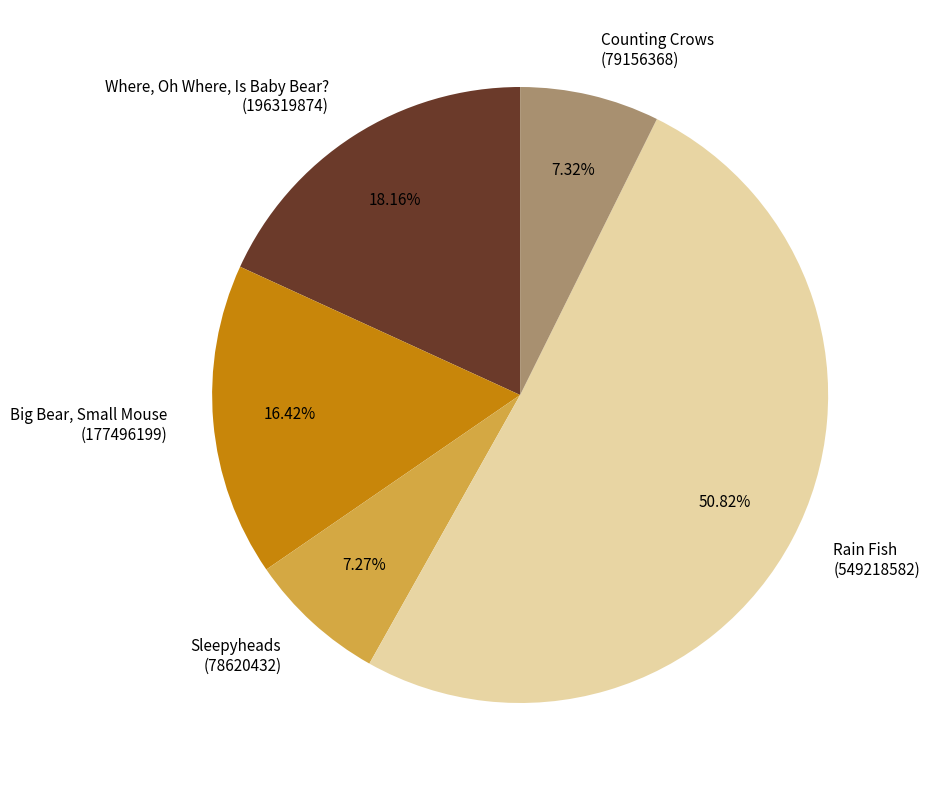

Is Rain Fish (549218582) the majority of the pie?

Yes